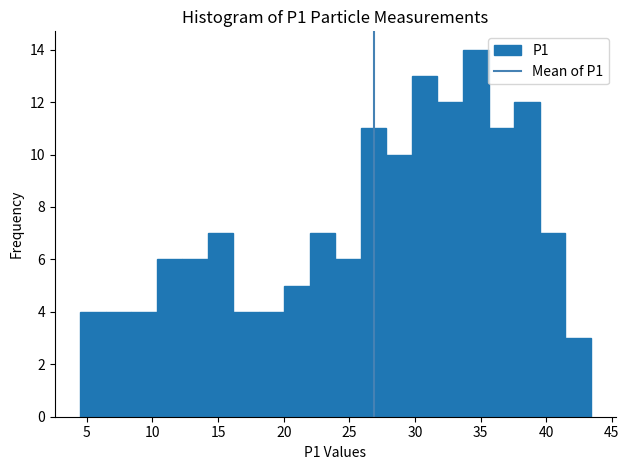

Read against the x-axis, roughly where is the centre of the tallest bar?

34.5